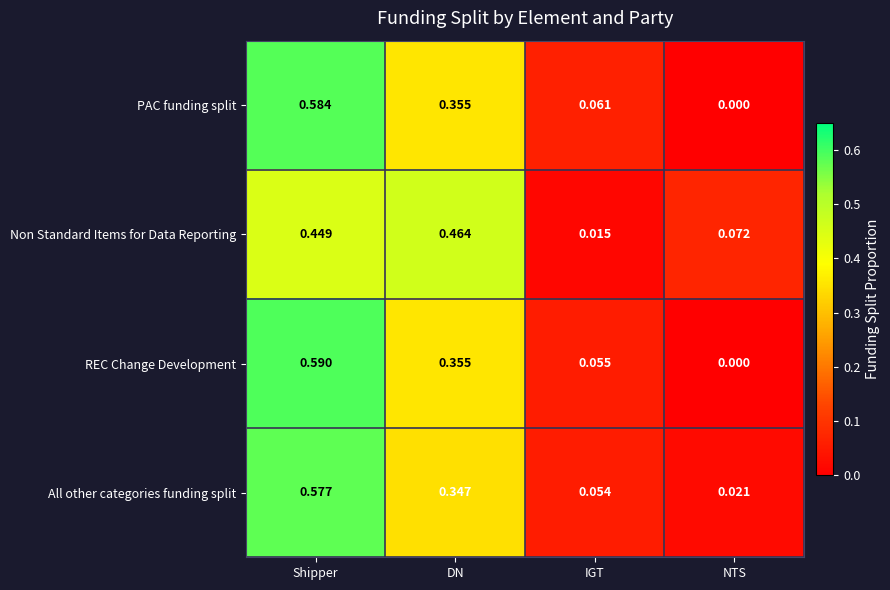

At which category is the sum across all series the highest?

Shipper